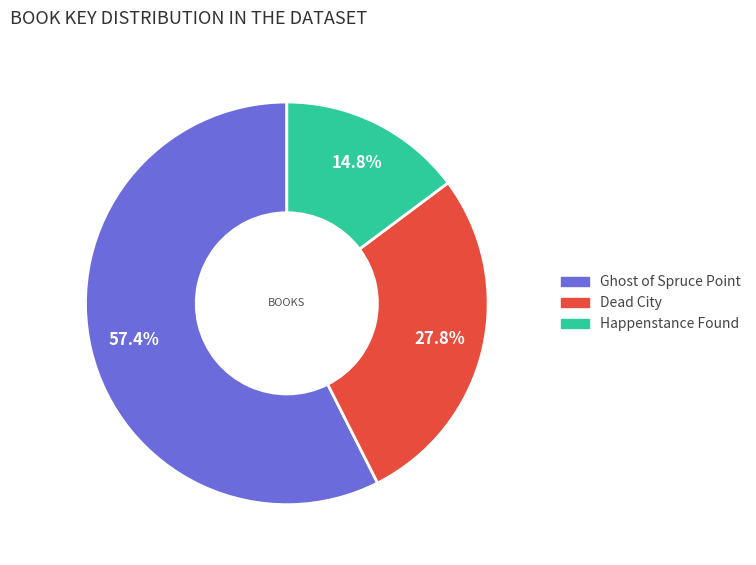

To the nearest percent, what portion does Ghost of Spruce Point represent?

57%